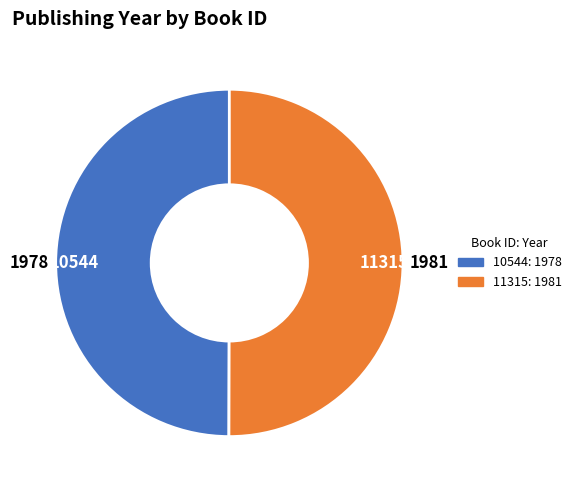

What is the ratio of the value at 11315 to the value at 10544?

1.0